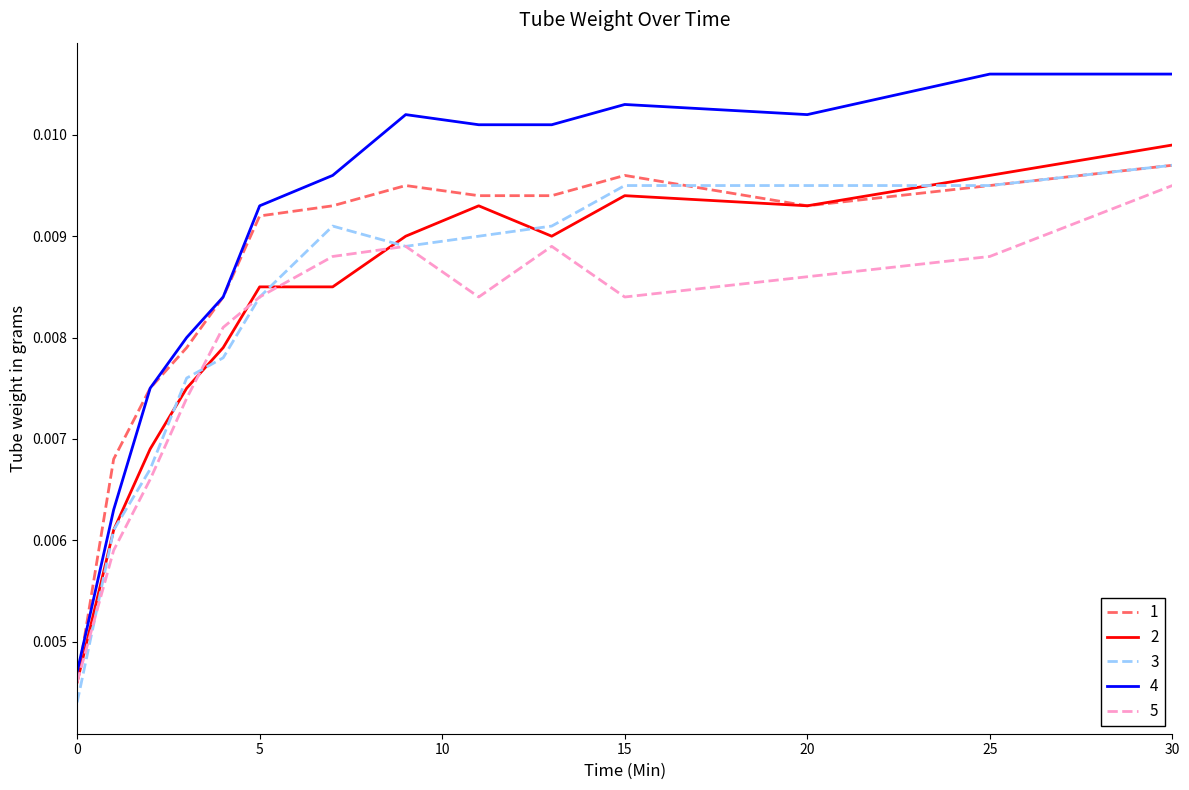

Which series has the largest range (max minus min)?

4